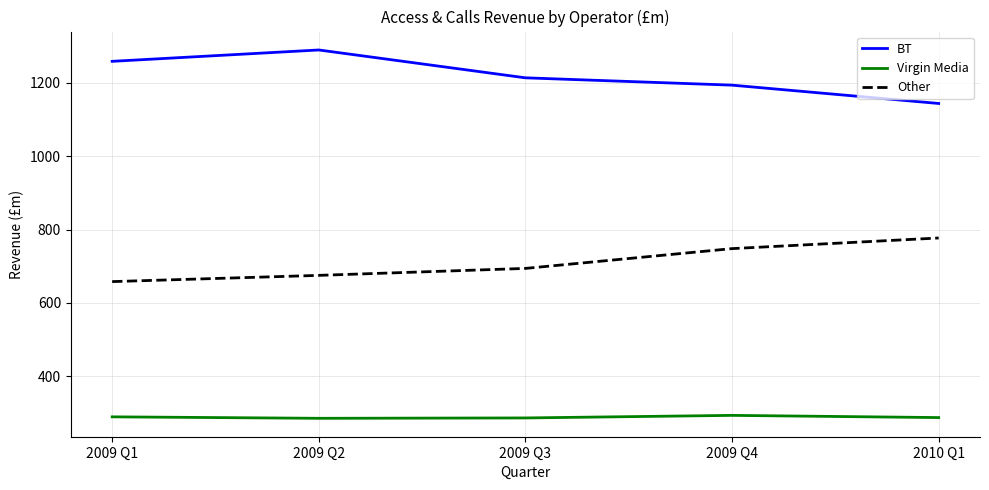

The value of BT at 2009 Q3 is 2022. True or false?

False